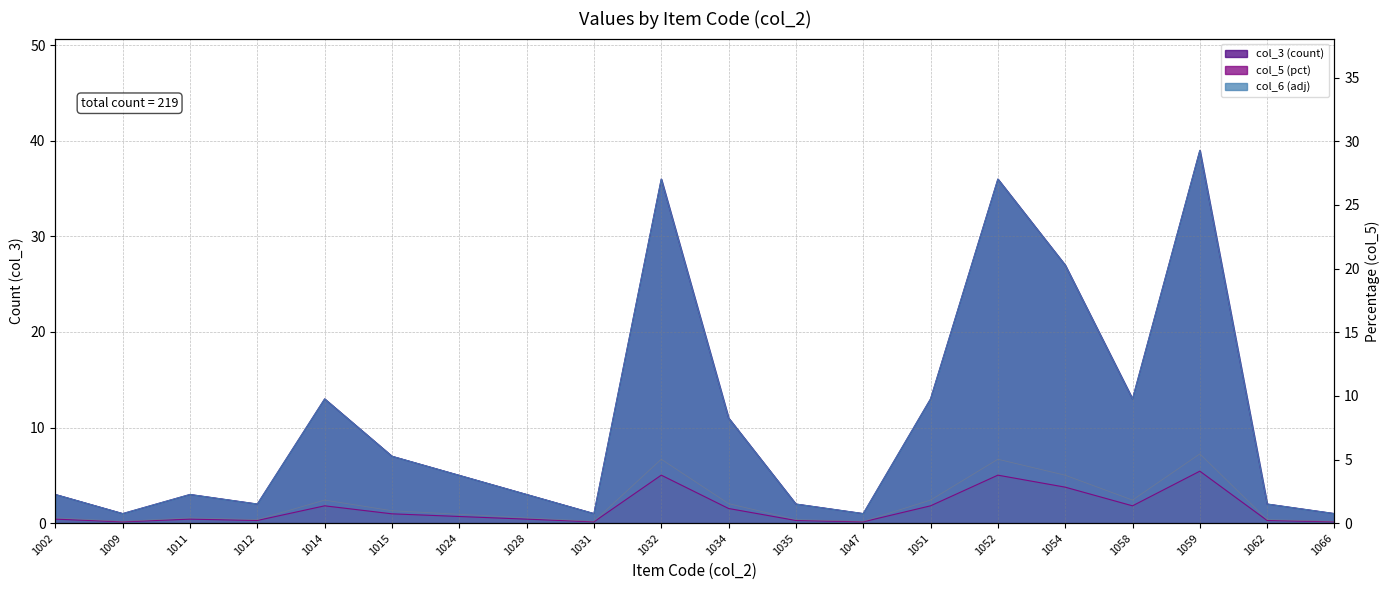

The chart shows a value of 1.8 at 1058. True or false?

True